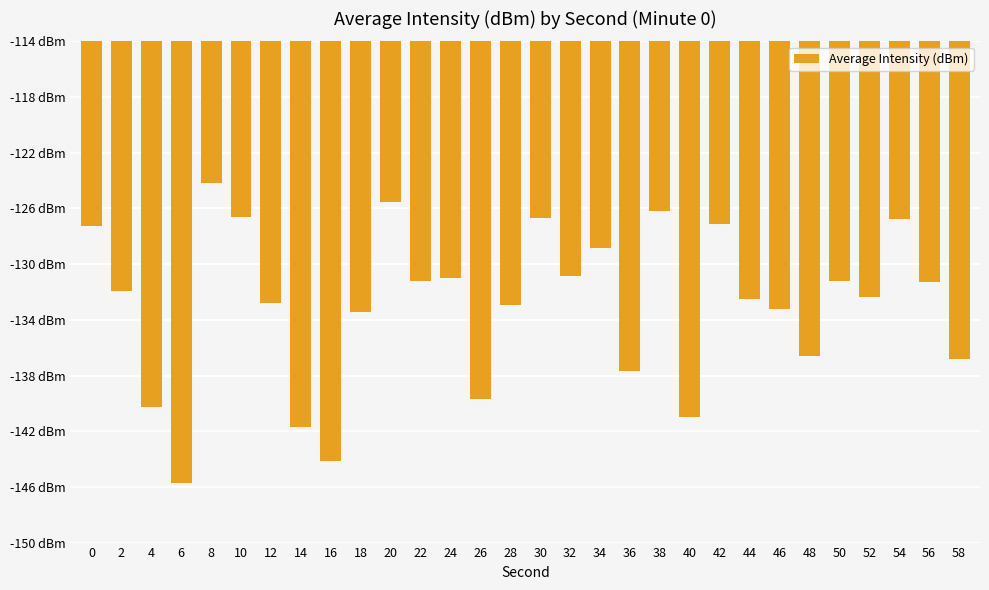

Reading right to left, extract all data points from this chart.

58=-136.8	56=-131.3	54=-126.7	52=-132.4	50=-131.2	48=-136.6	46=-133.2	44=-132.5	42=-127.1	40=-141.0	38=-126.2	36=-137.7	34=-128.8	32=-130.8	30=-126.7	28=-133.0	26=-139.7	24=-131.0	22=-131.2	20=-125.6	18=-133.4	16=-144.1	14=-141.7	12=-132.8	10=-126.6	8=-124.1	6=-145.7	4=-140.3	2=-131.9	0=-127.3